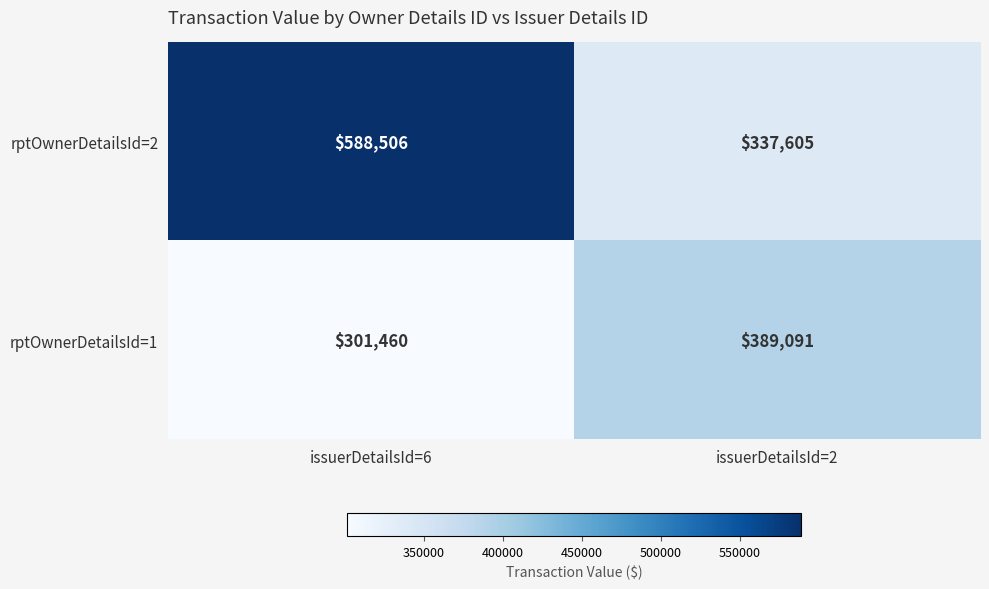

What is the difference between the highest and lowest values at issuerDetailsId=2?

51486